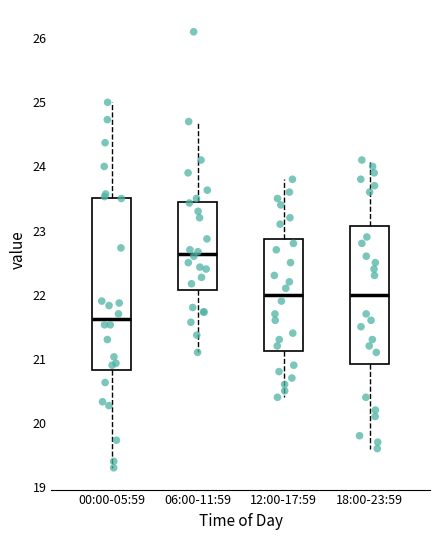

Which box's median line is the highest?

06:00-11:59